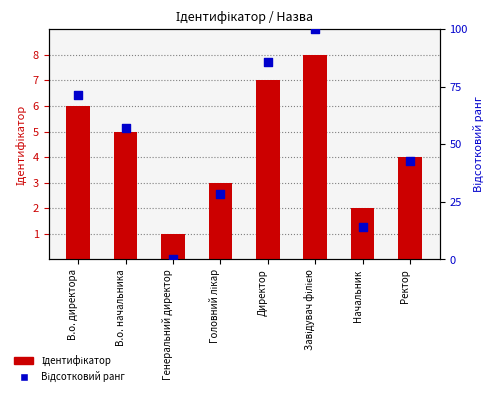

What is the total value across all series at В.о. директора?

77.4